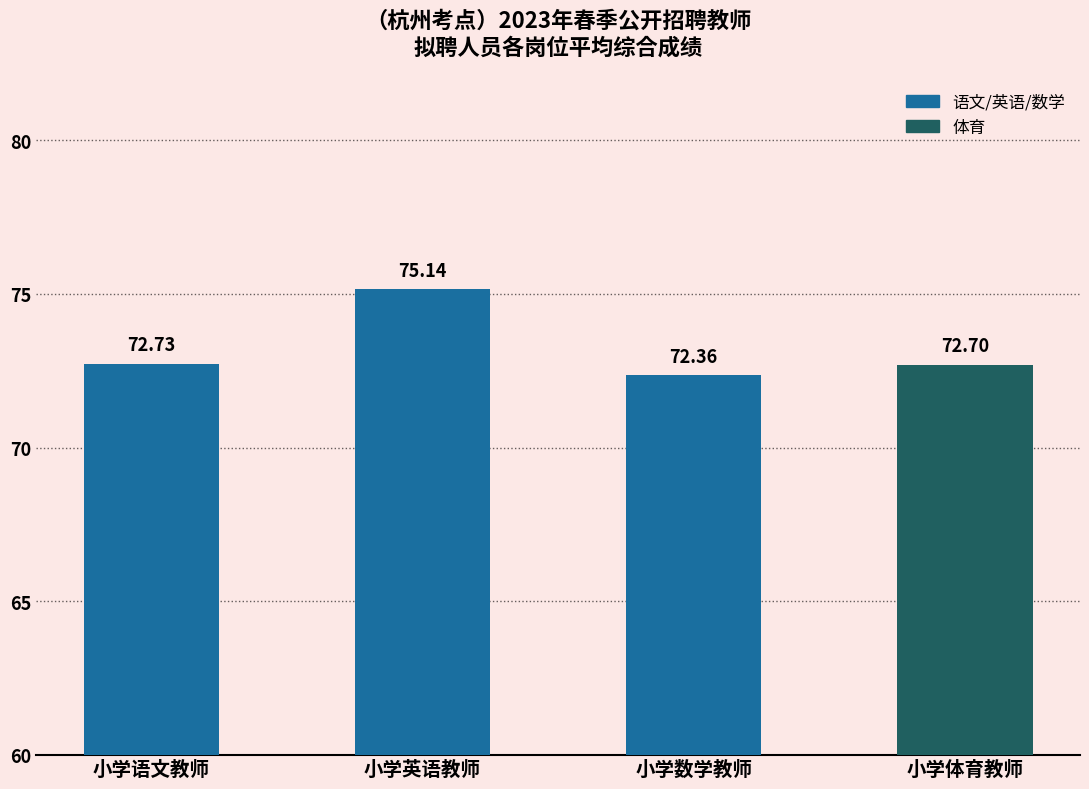

What position from the left is 小学语文教师?

1